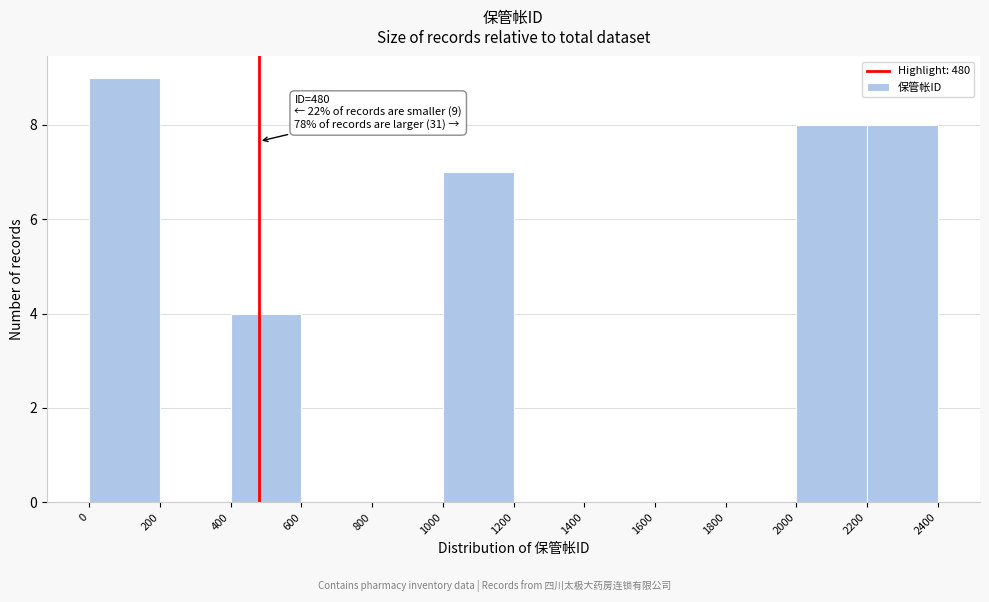

Over which range of the x-axis is the bar tallest?

0 to 200